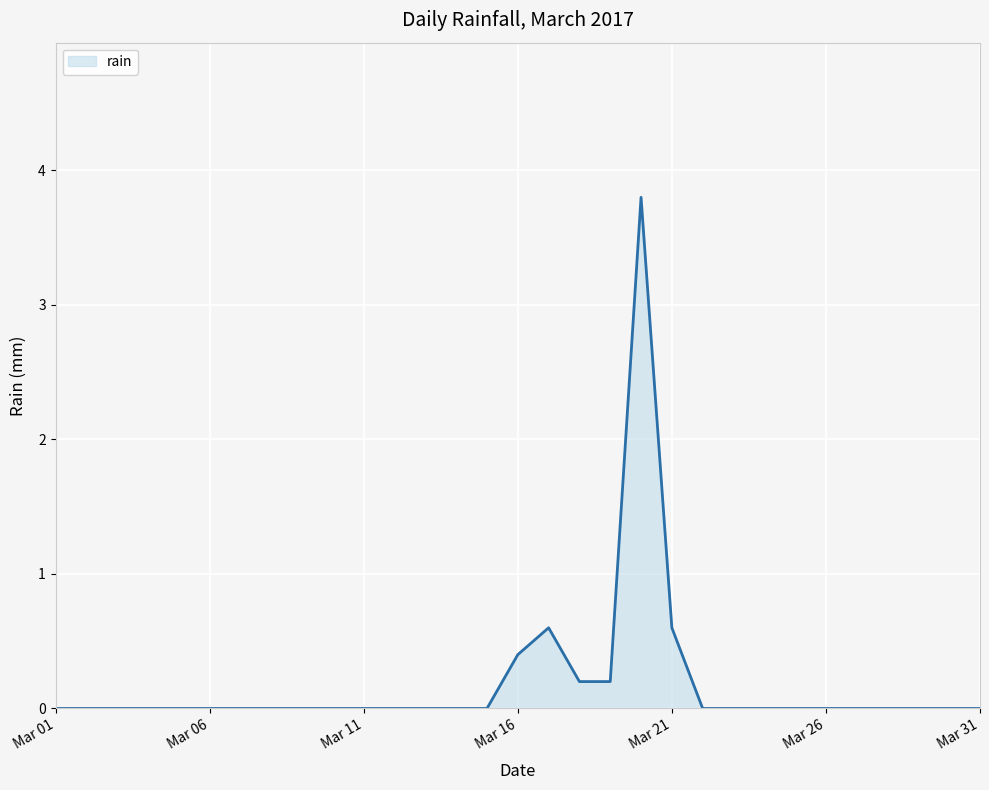

What is the difference between the maximum and minimum values?

3.8